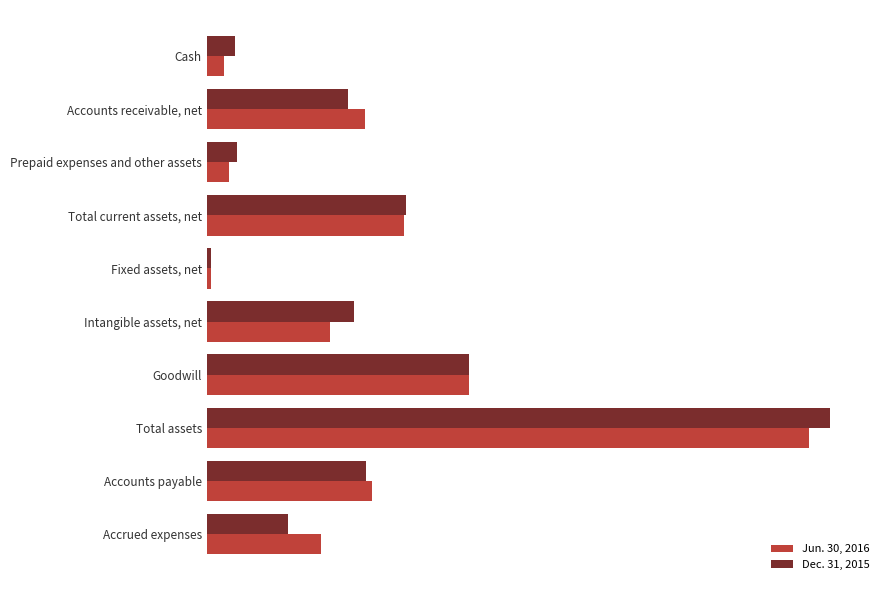

What is the minimum value for Dec. 31, 2015?

162123